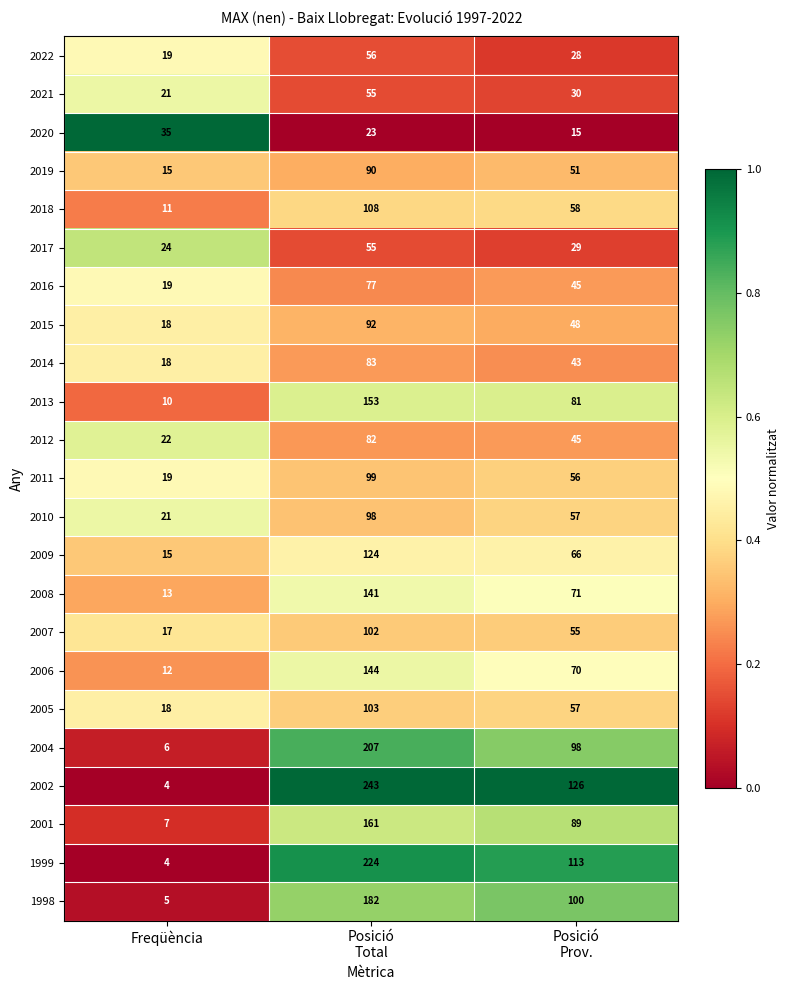

What is the minimum value shown in the chart?

4